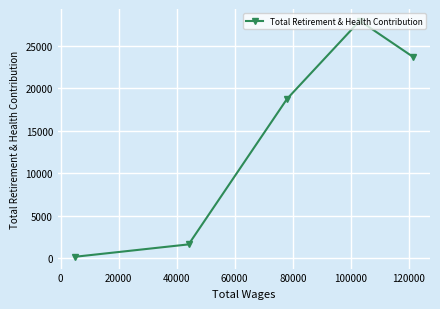

What is the difference between the maximum and minimum values?

27745